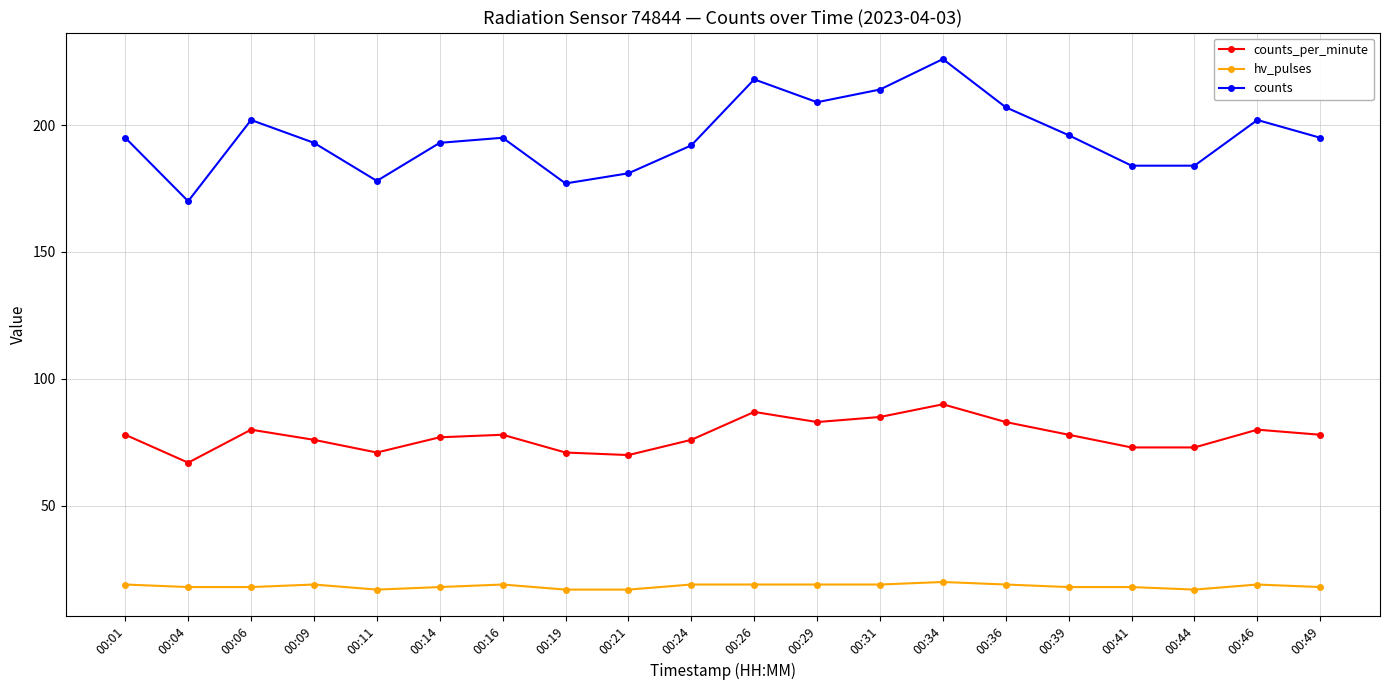

Rank the series by their average value, from lowest to highest.

hv_pulses, counts_per_minute, counts